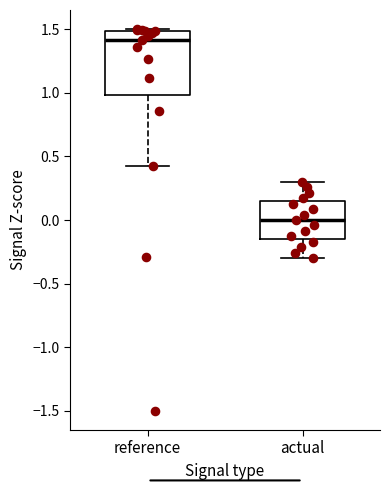

Reading left to right, read every box against the y-axis: the position of its median line, the range the box covers, and the ends of its whiskers. The values are not printed on the chart, so give them approximately, as read against the axis.

reference: median 1.40, box 1.00 to 1.50, whiskers 0.45 to 1.50 (just above the box's upper edge)
actual: median 0.00, box -0.15 to 0.15, whiskers -0.30 to 0.30